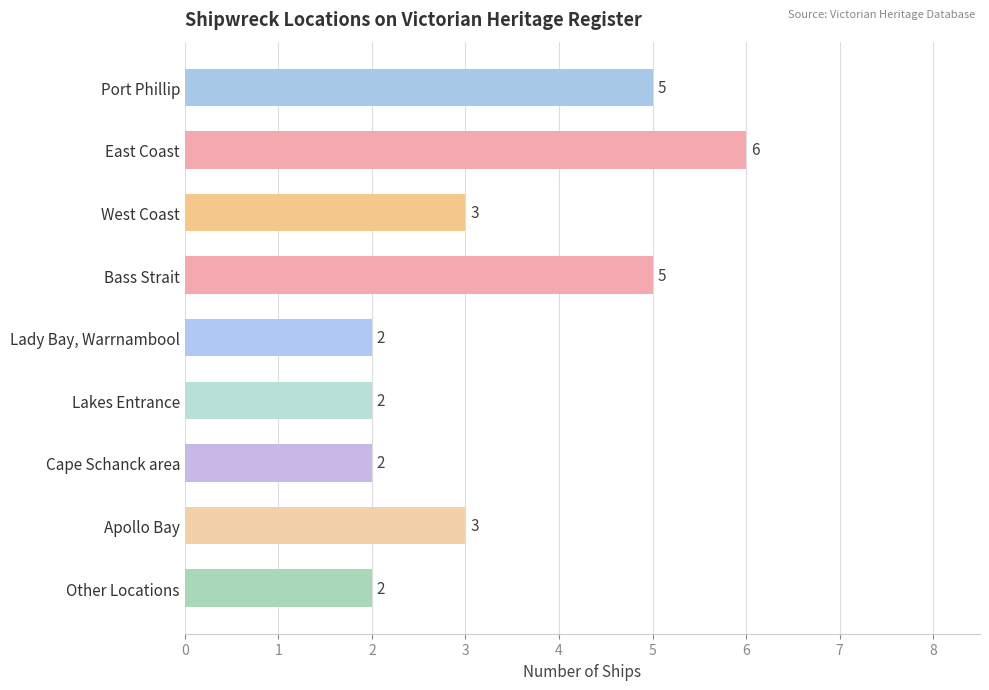

Count the number of categories in the chart.

9